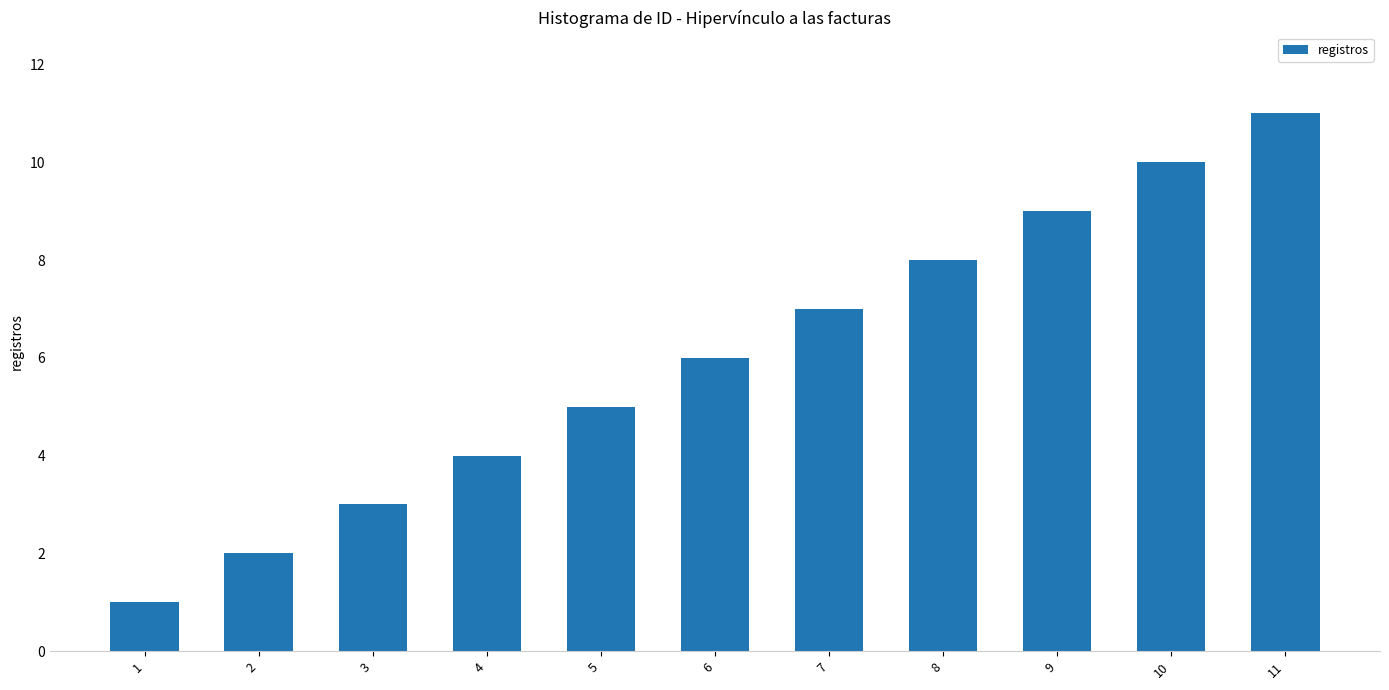

Which category has the highest value across all series?

11